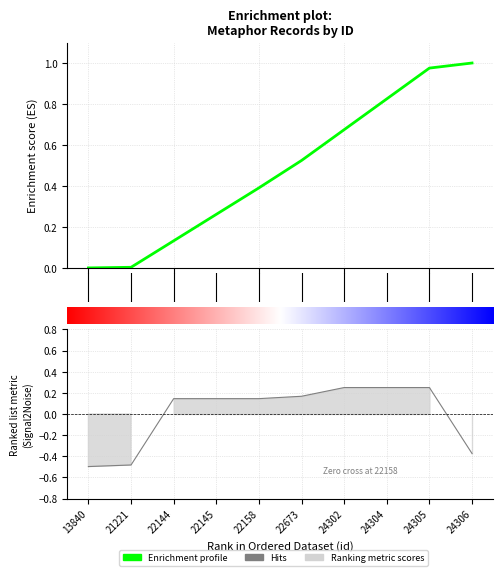

True or false: the data shows -0.5 at 21221.

True